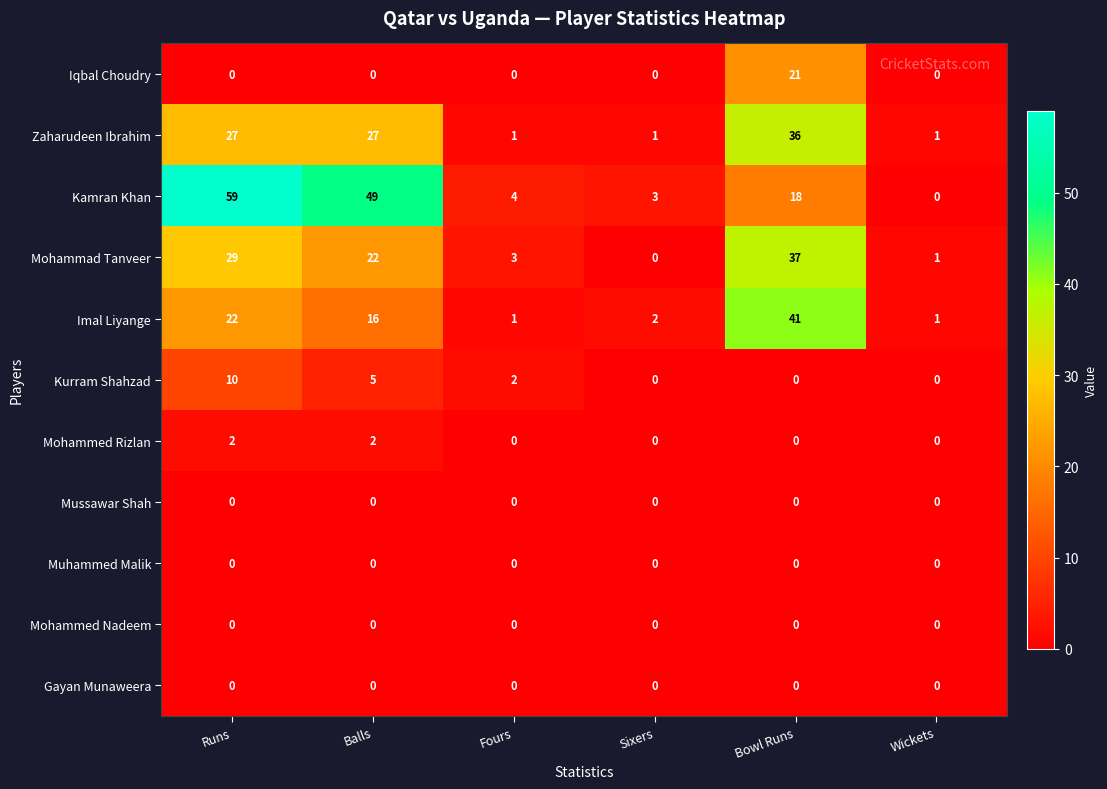

Is it true that Mussawar Shah equals 0 at Balls?

True